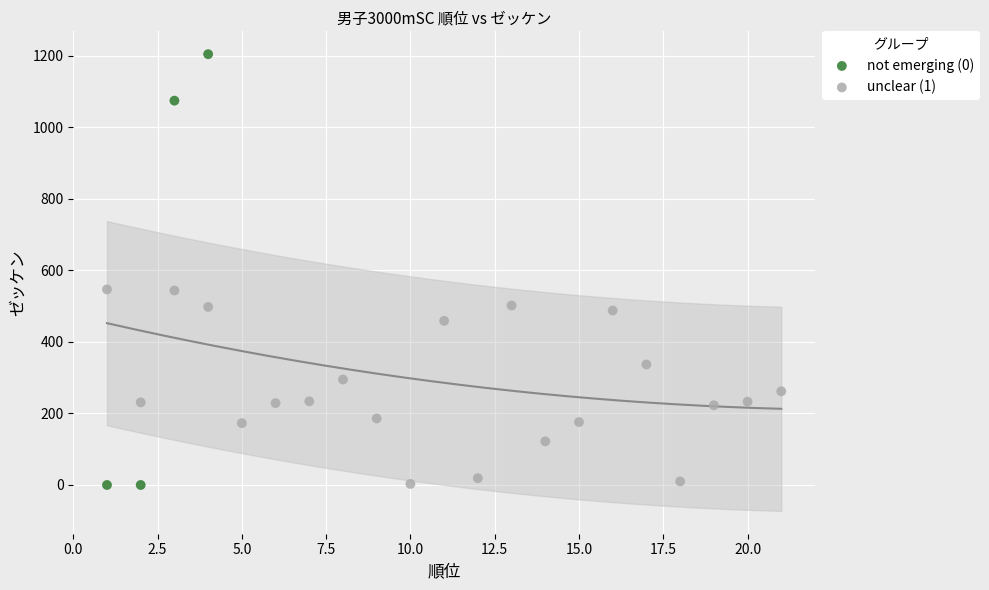

Which series reaches the maximum Y coordinate?

not emerging (0)